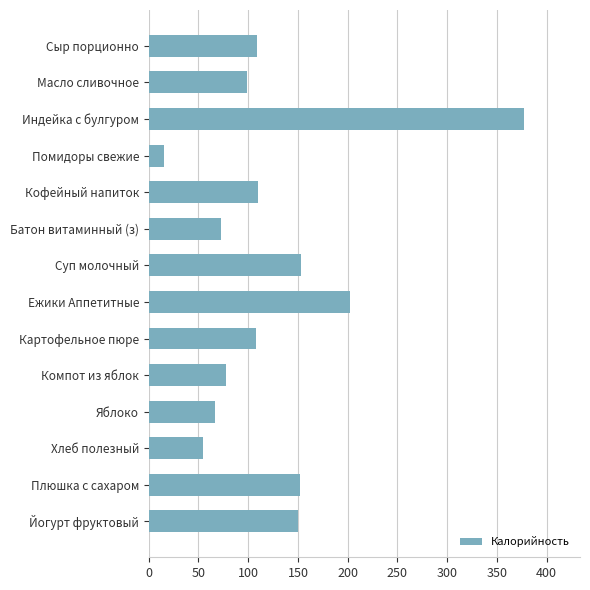

What position from the top is Плюшка с сахаром?

13